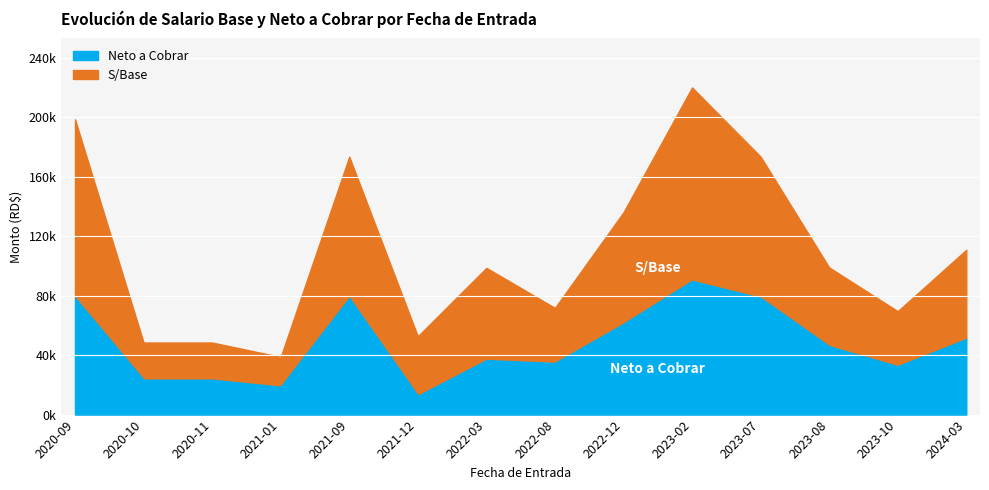

Which category has the highest value across all series?

2023-02